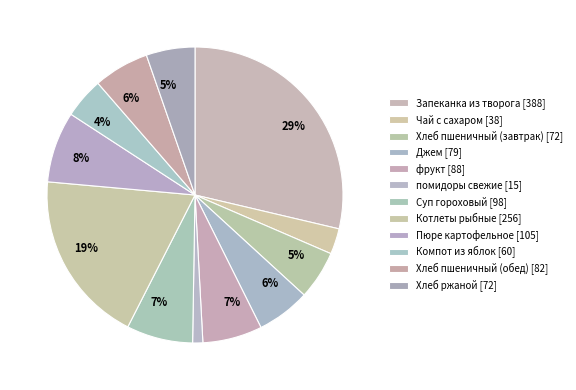

What percentage is the Запеканка из творога slice, to the nearest percent?

29%